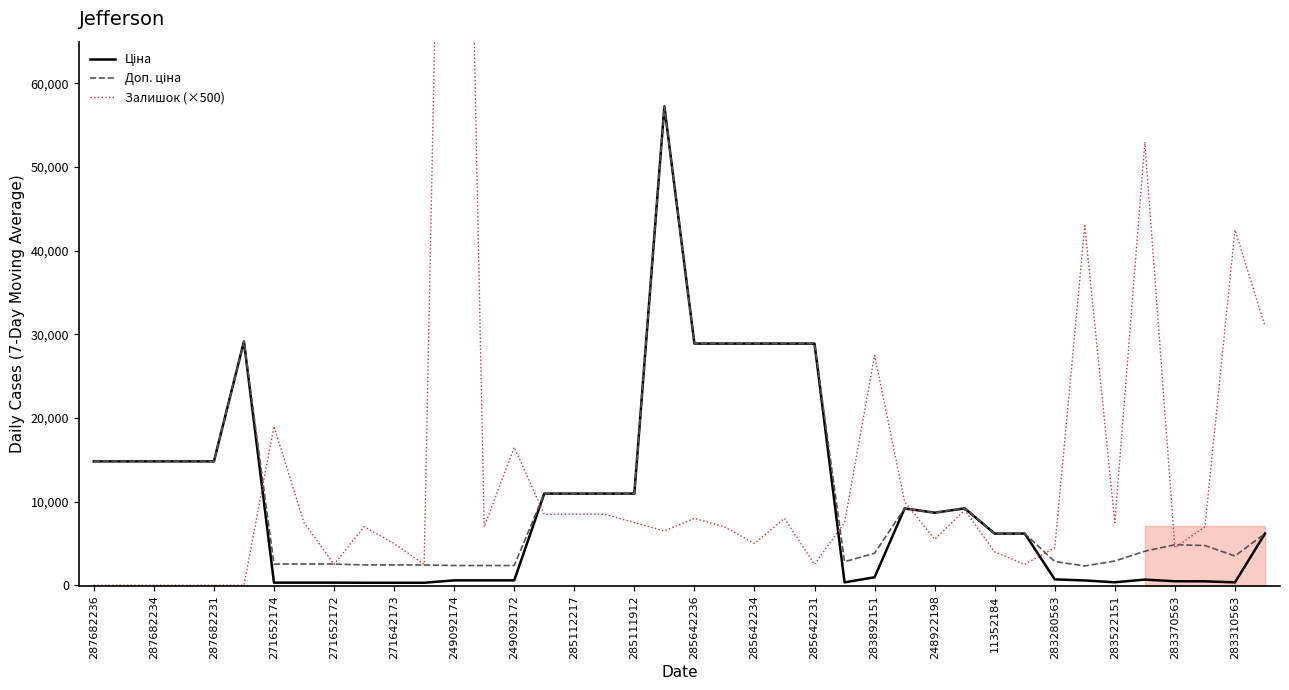

At how many categories does at least one series exceed 68046?

1